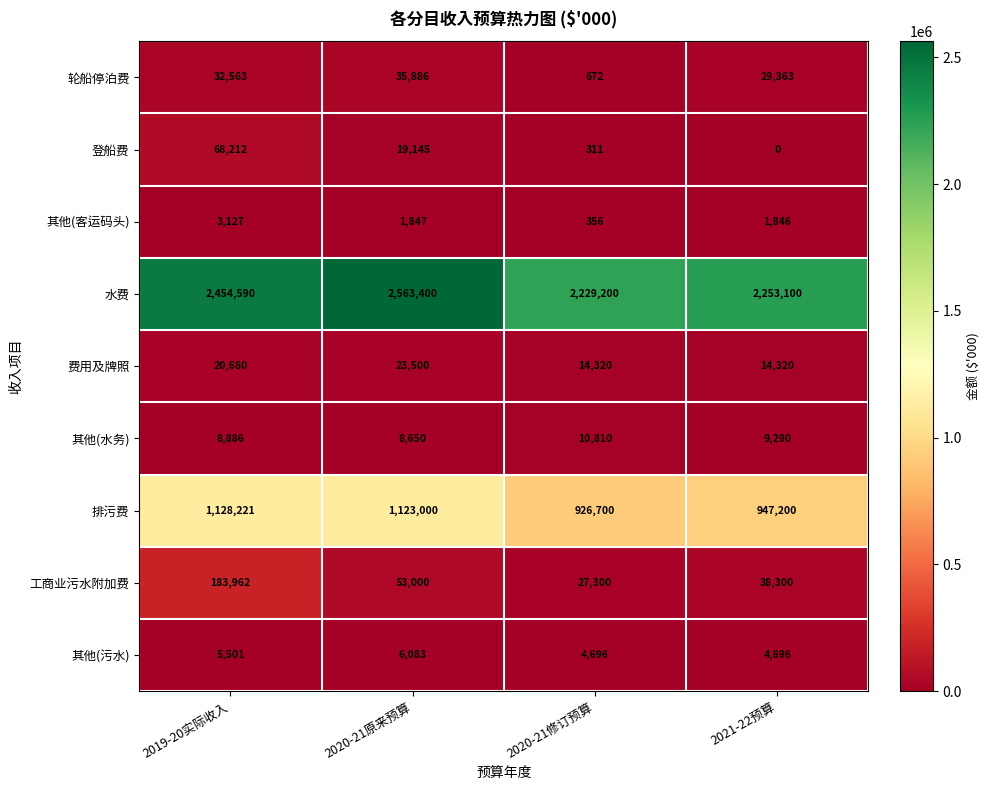

What is the total value across all series at 2021-22预算?

3298115